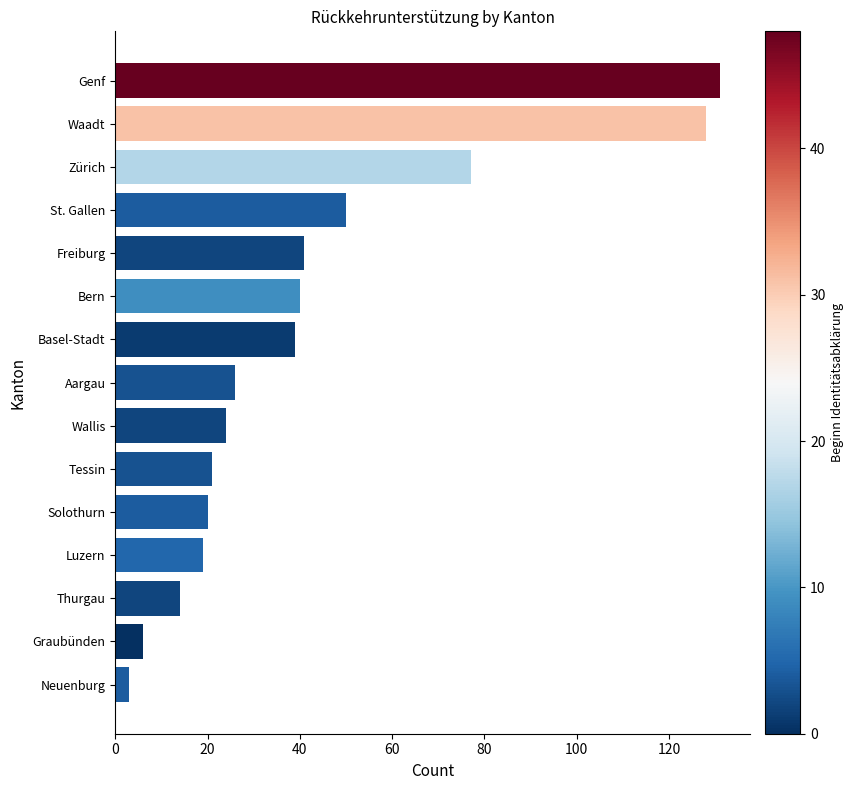

What is the change in value from Solothurn to St. Gallen?

+30